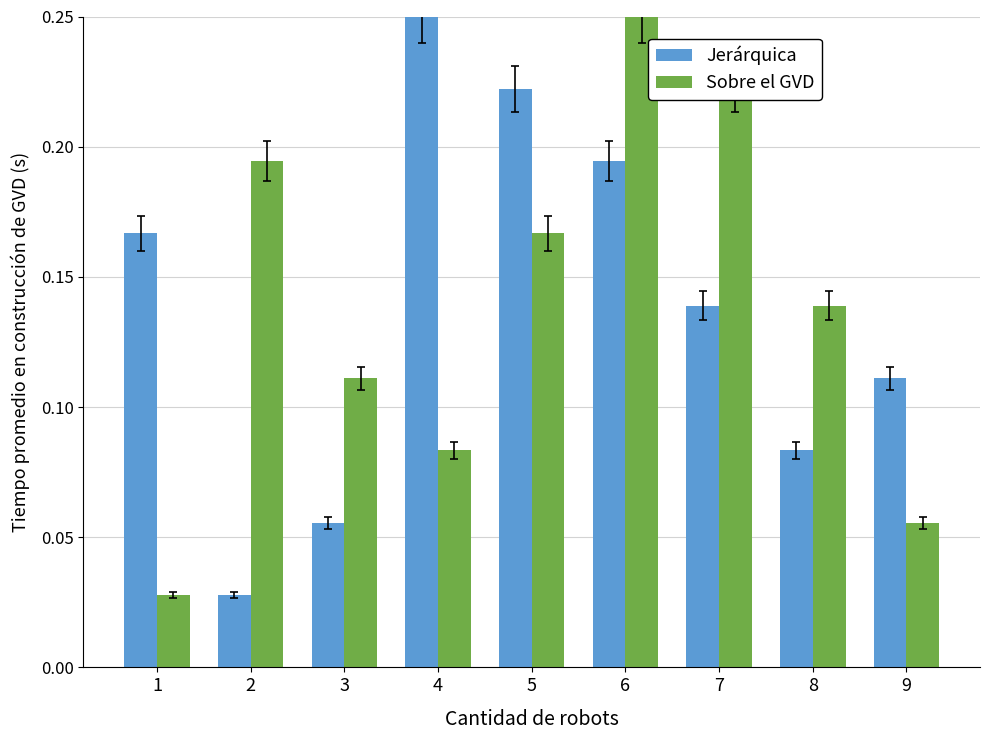

At which category is the sum across all series the highest?

6